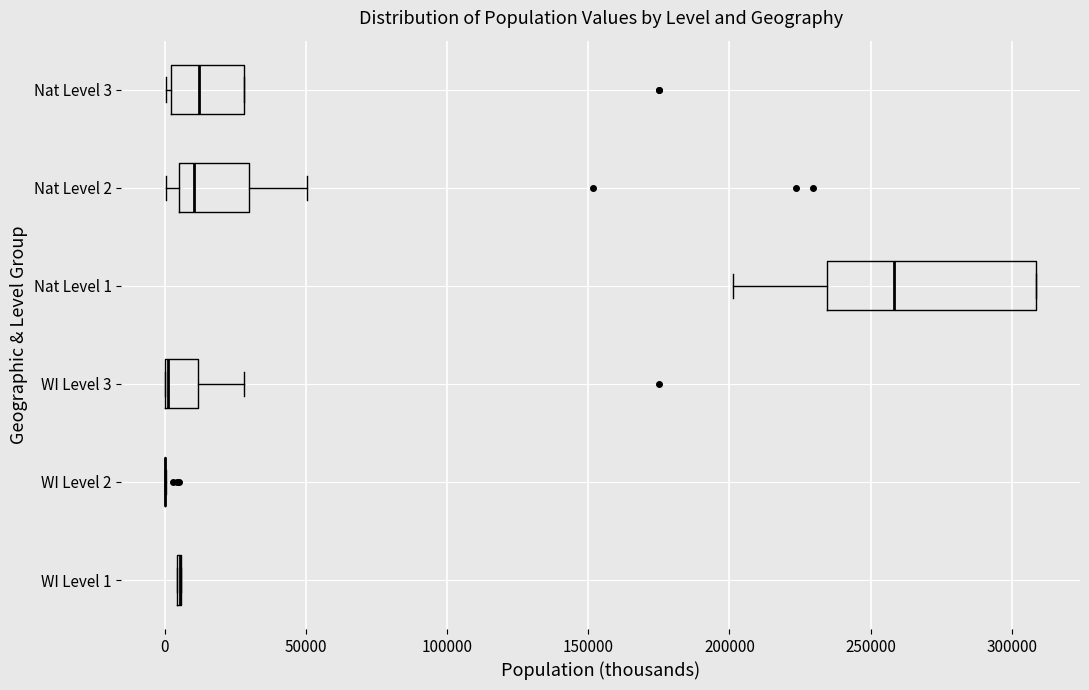

Comparing the boxes themselves (not the whiskers), which one is the widest?

Nat Level 1